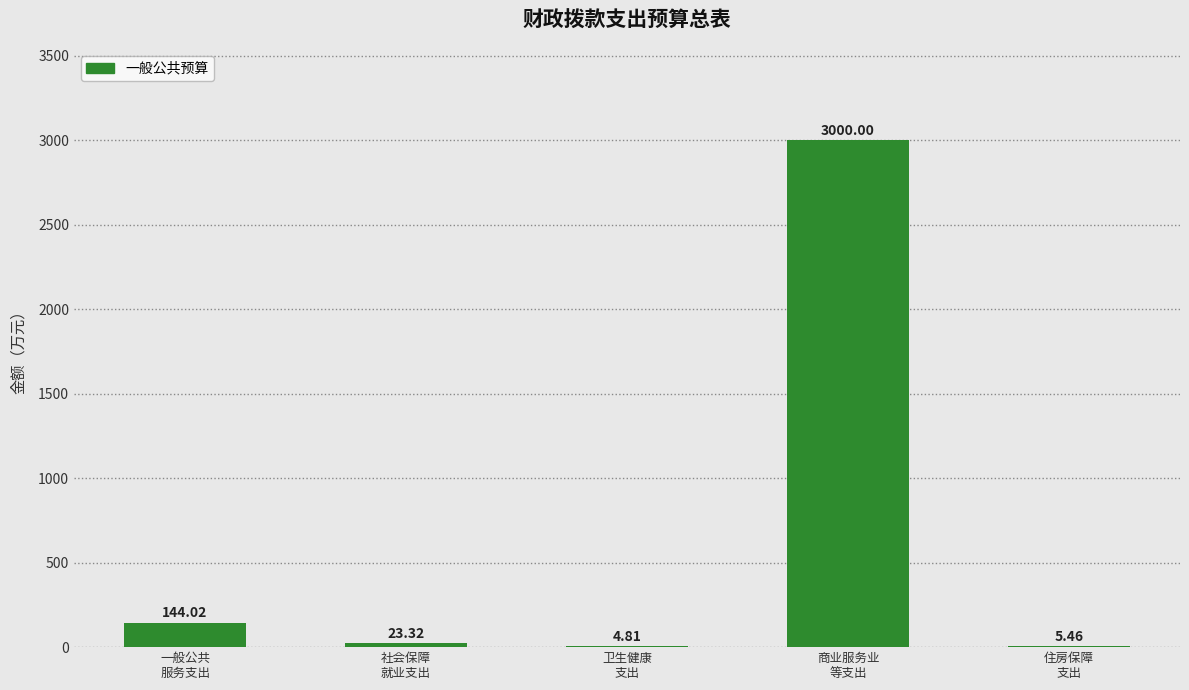

What is the sum of all values?

3177.6